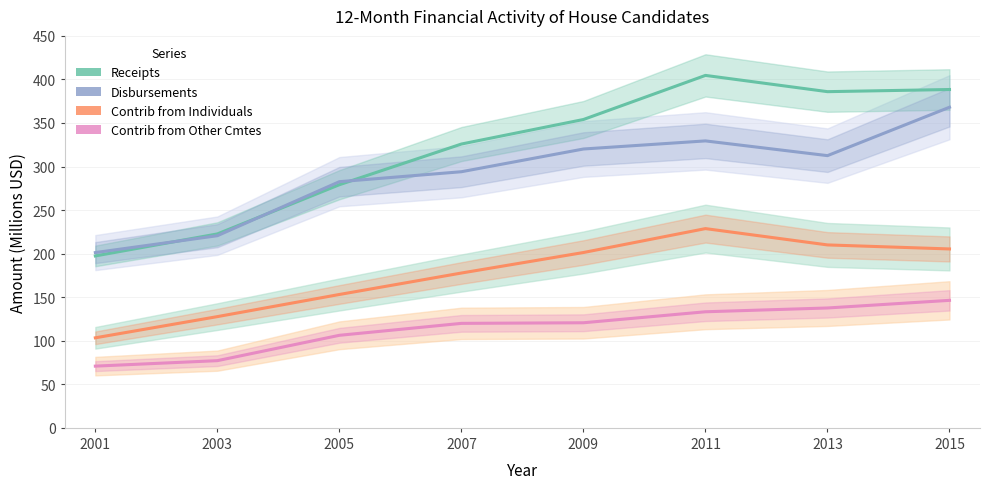

Count the number of categories in the chart.

8